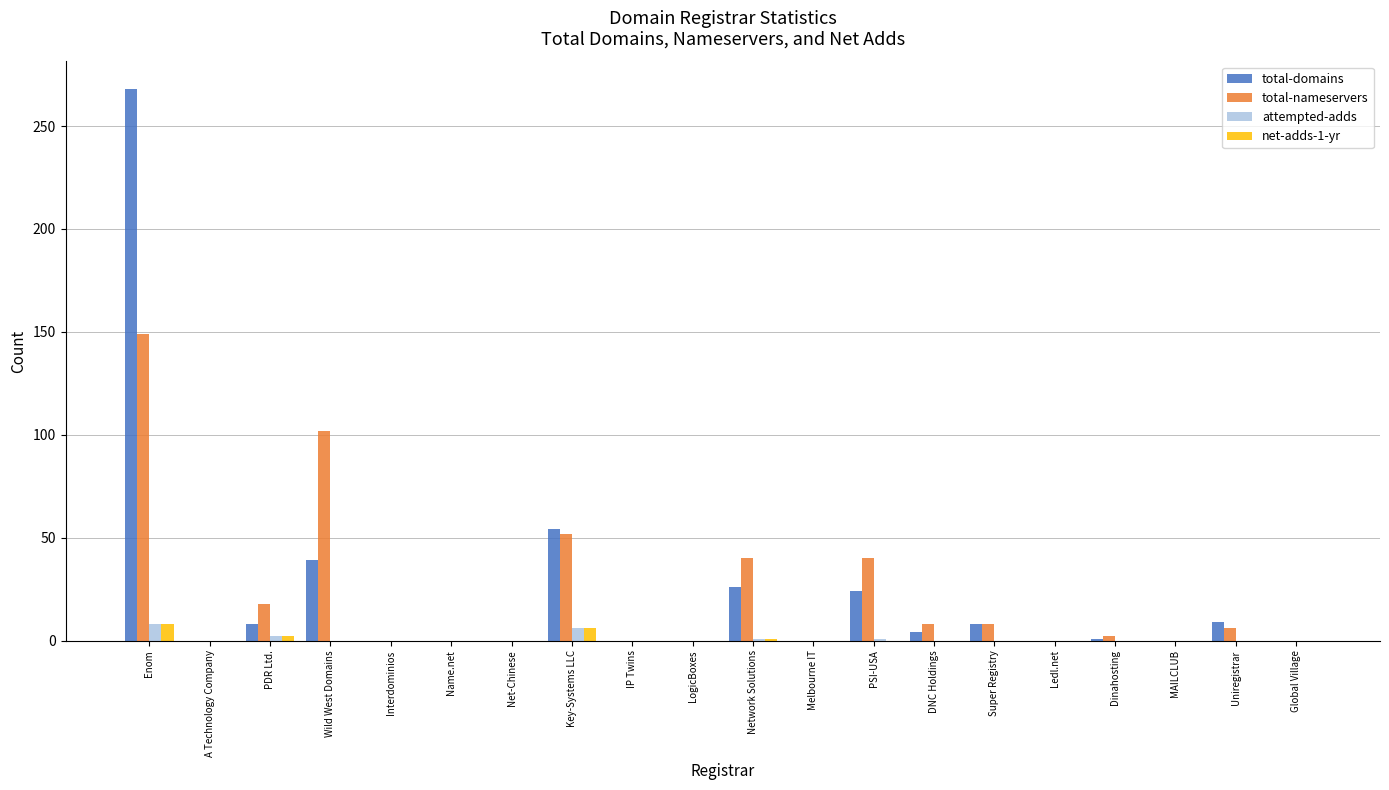

True or false: attempted-adds has a value of 0 at Ledl.net.

True